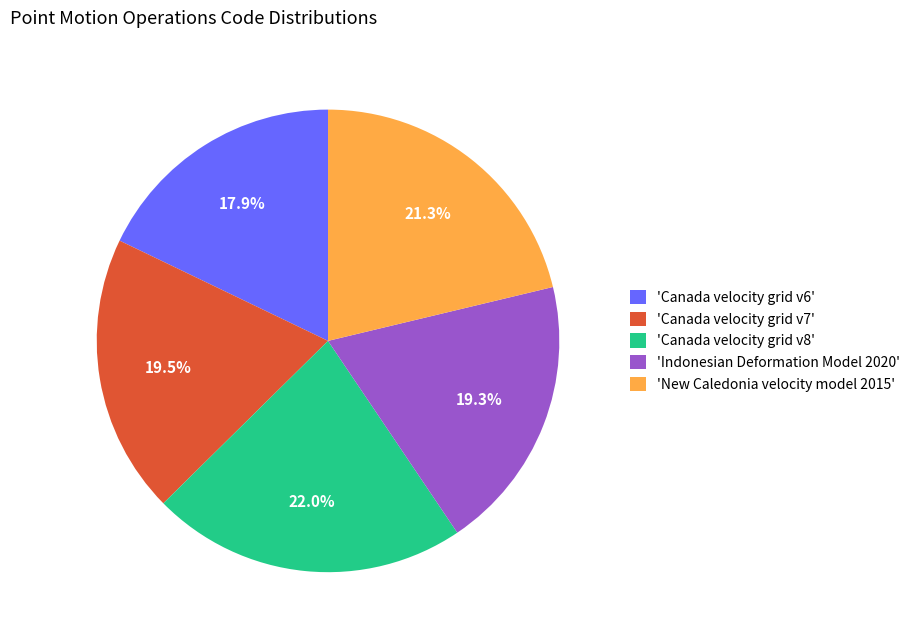

What is the ratio of the value at 'New Caledonia velocity model 2015' to the value at 'Canada velocity grid v7'?

1.1